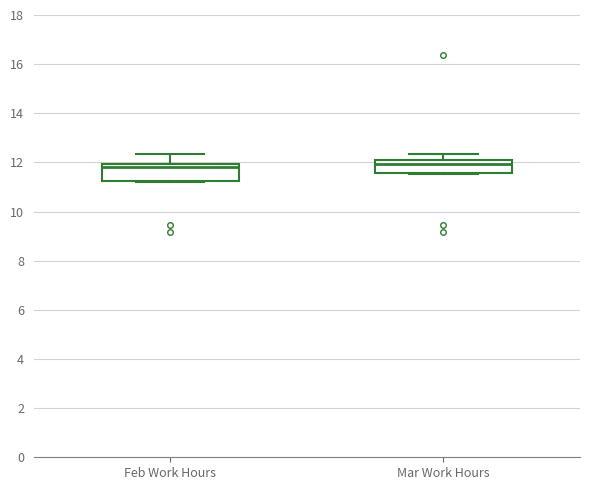

Reading left to right, read every box against the y-axis: the position of its median line, the range the box covers, and the ends of its whiskers. The values are not printed on the chart, so give them approximately, as read against the axis.

Feb Work Hours: median 11.8, box 11.2 to 12.0, whiskers 11.2 to 12.4
Mar Work Hours: median 12.0, box 11.6 to 12.2, whiskers 11.6 to 12.4